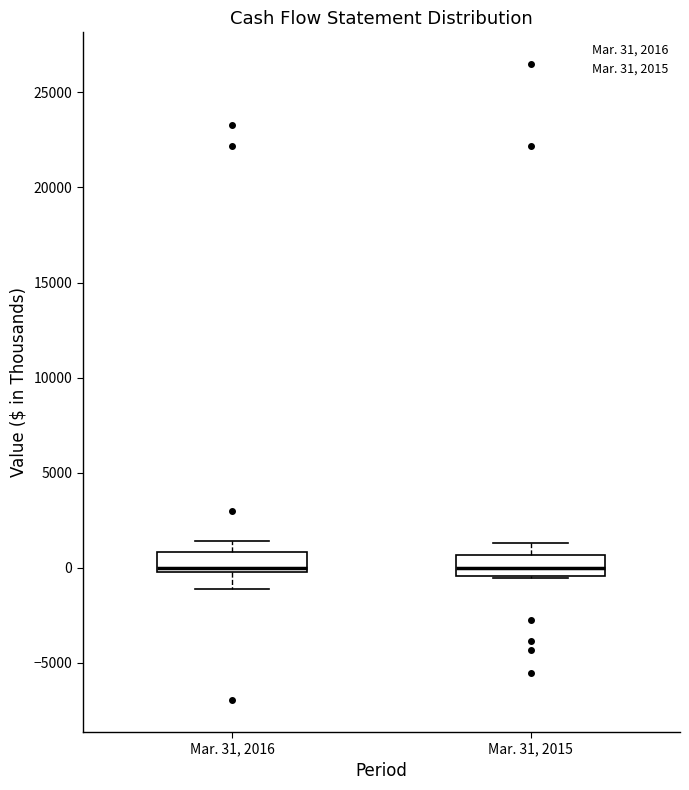

Reading left to right, transcribe this box plot: for each box, give where its median line is, the range the box spans, and where its two whiskers end, as read against the y-axis. The values are not printed on the chart, so give them approximately, as read against the axis.

Mar. 31, 2016: median 0 (just above the box's lower edge), box 0 to 1000, whiskers -1000 to 1500
Mar. 31, 2015: median 0, box -500 to 500, whiskers -500 to 1500